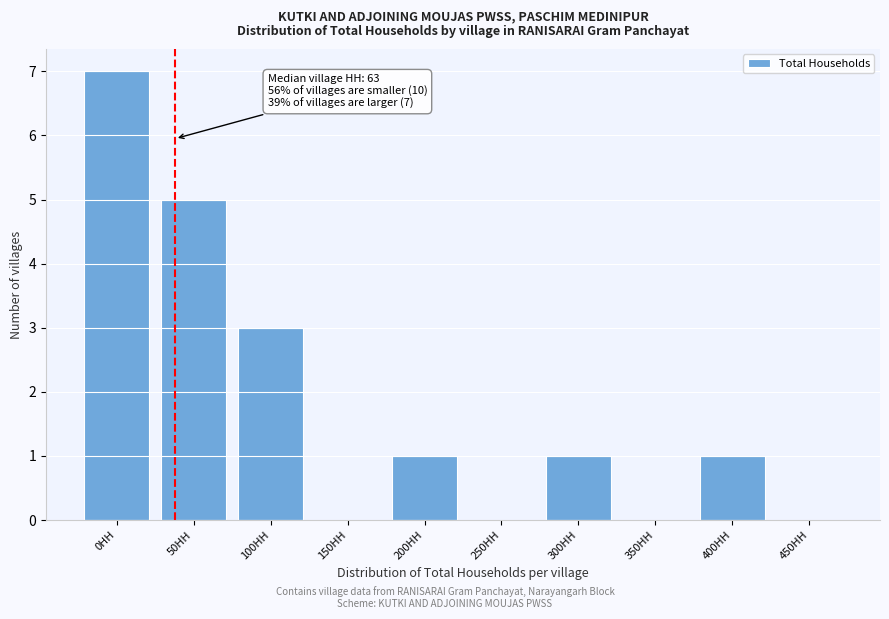

Reading left to right, what are all the values shown in this chart?

0HH=7	50HH=5	100HH=3	150HH=0	200HH=1	250HH=0	300HH=1	350HH=0	400HH=1	450HH=0